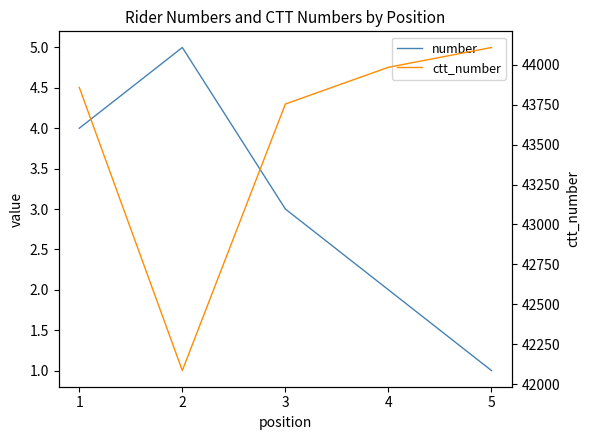

Read the number value at 3.

3